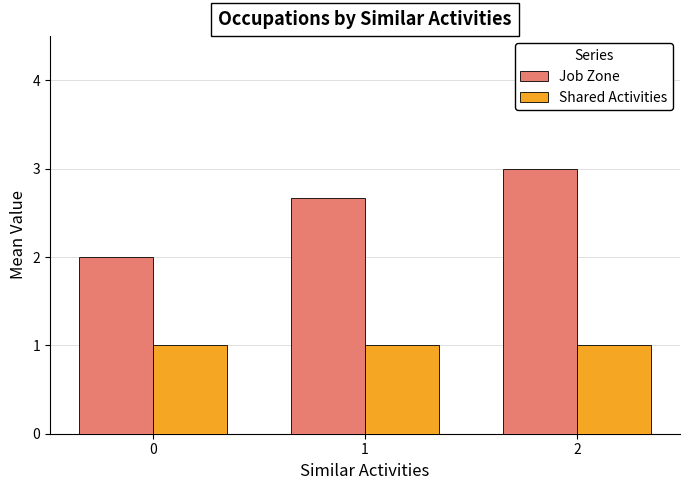

Rank the series by their maximum value, from lowest to highest.

Shared Activities, Job Zone